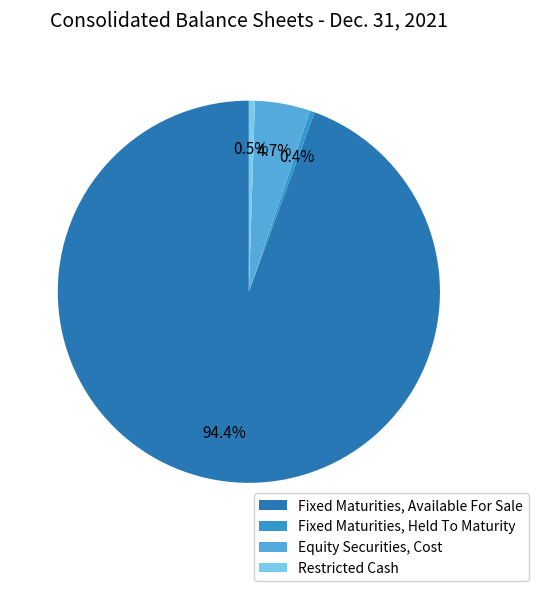

To the nearest percent, what portion does Equity Securities, Cost represent?

5%